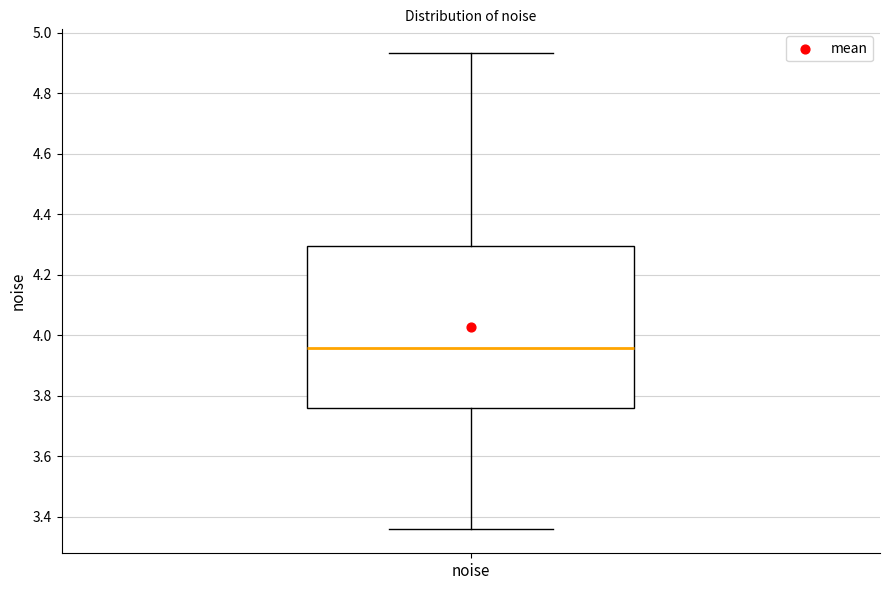

Read this box plot against the y-axis: the position of the median line, the range covered by the box, and the ends of both whiskers. The values are not printed on the chart, so give them approximately, as read against the axis.

median 3.96, box 3.76 to 4.30, whiskers 3.36 to 4.94